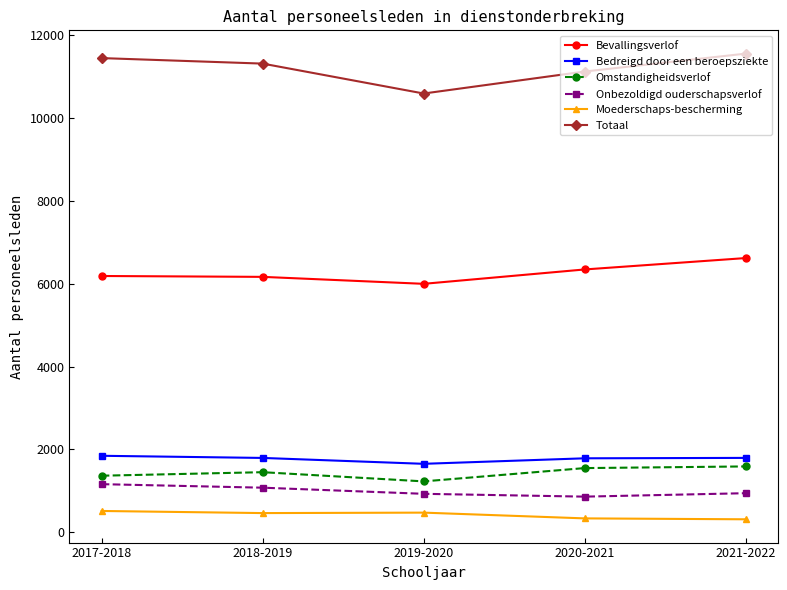

True or false: Moederschaps-bescherming has more than 2 interior local peaks.

False